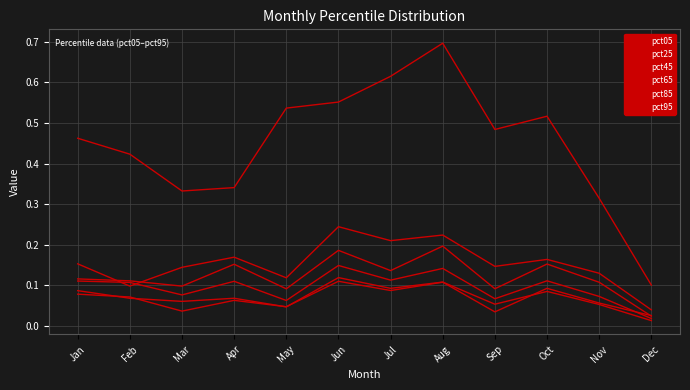

At Aug, list the series in order from largest to smallest.

pct95, pct85, pct65, pct45, pct25, pct05